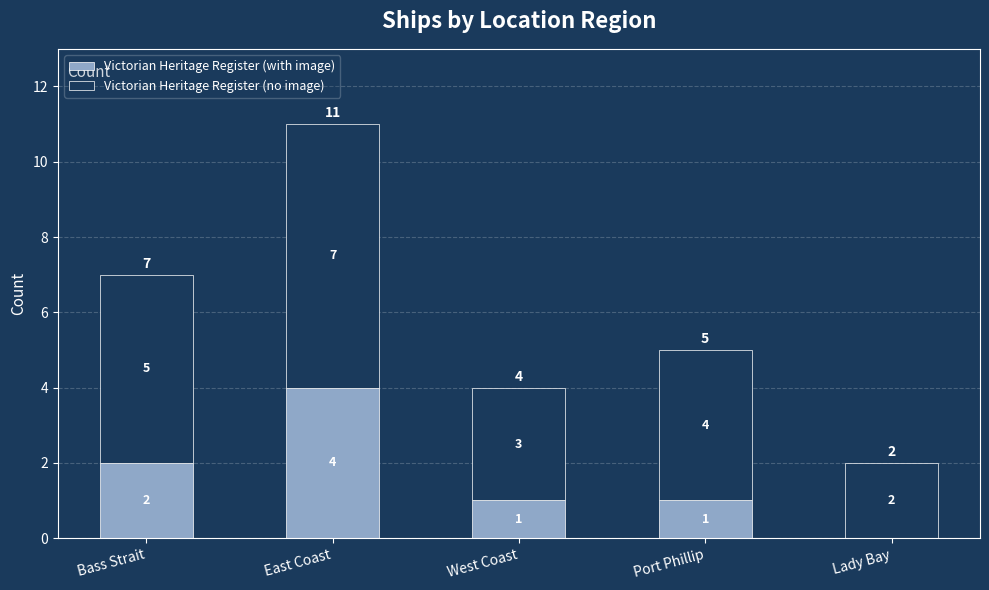

What is the sum of all Victorian Heritage Register (with image) values?

8